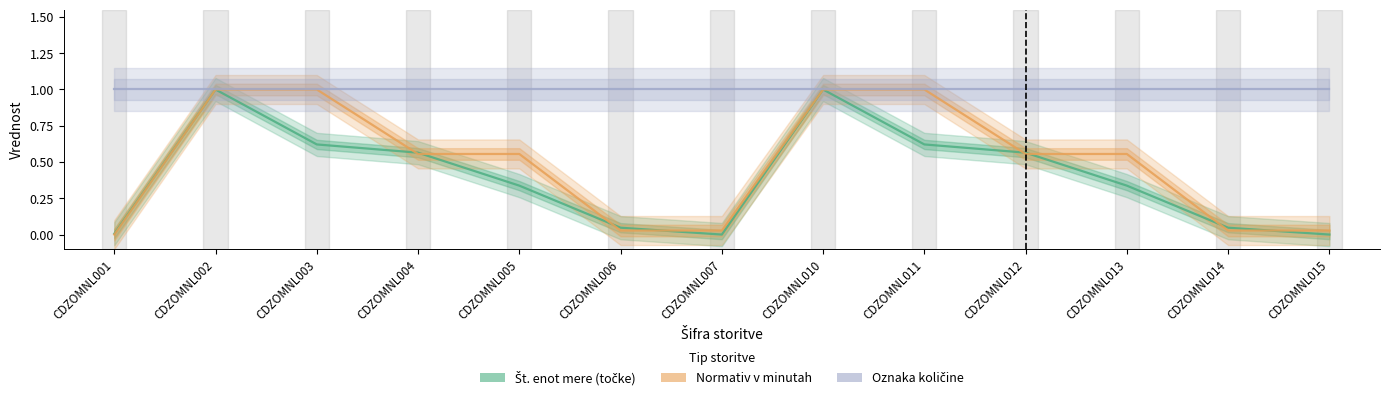

Is this an area chart (filled region under the line)?

No